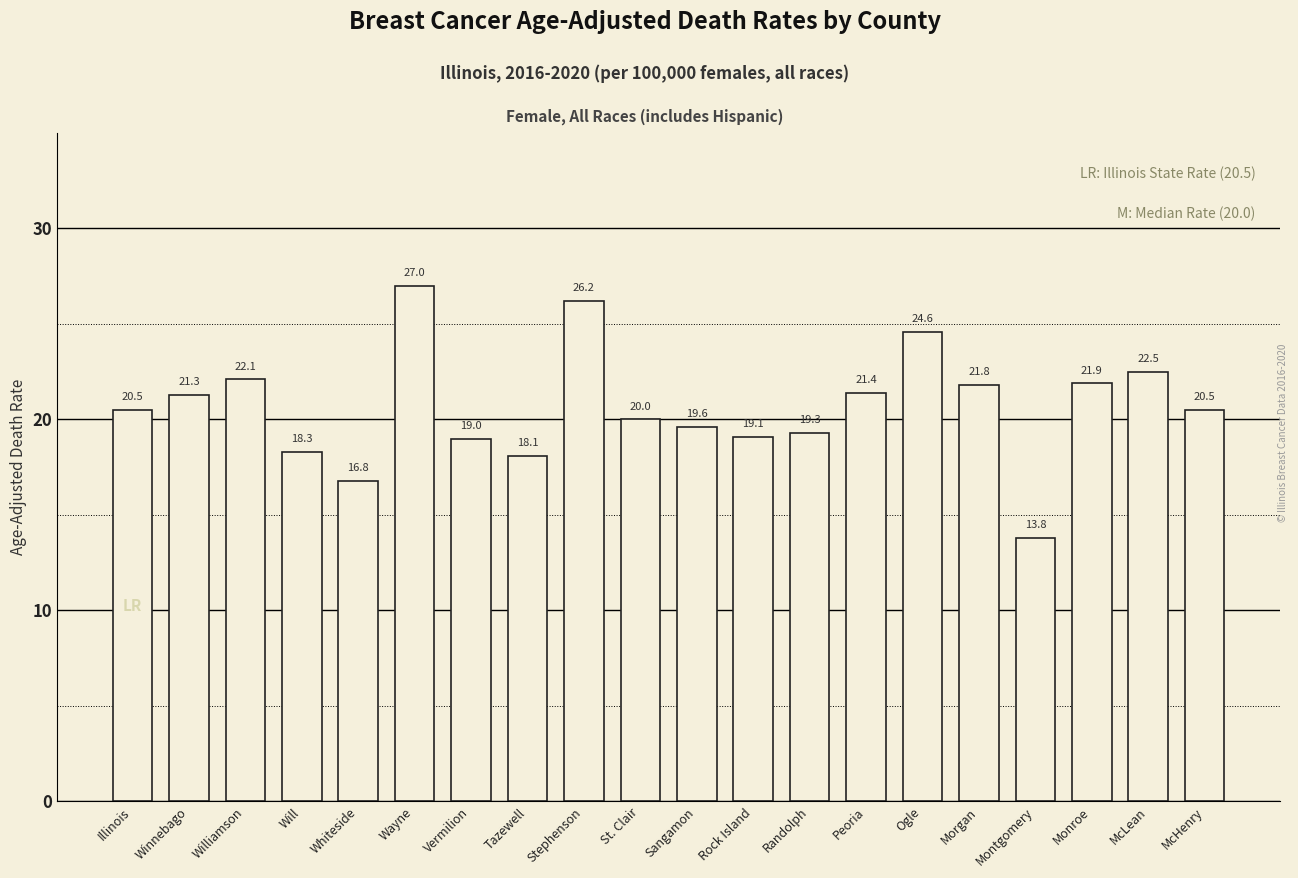

What position from the right is Winnebago?

19